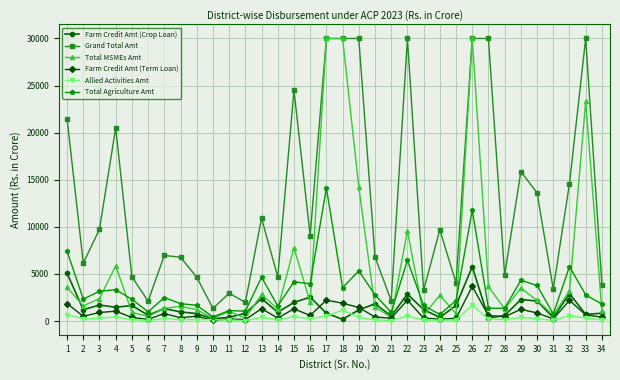

What is the total value across all series at 29?

27613.6